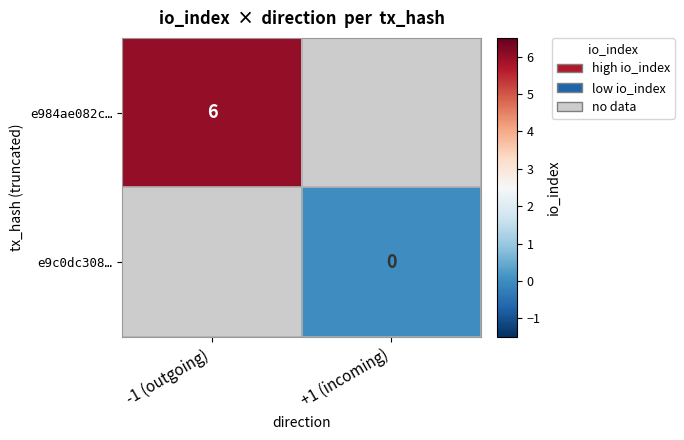

Count the number of data series in this chart.

2